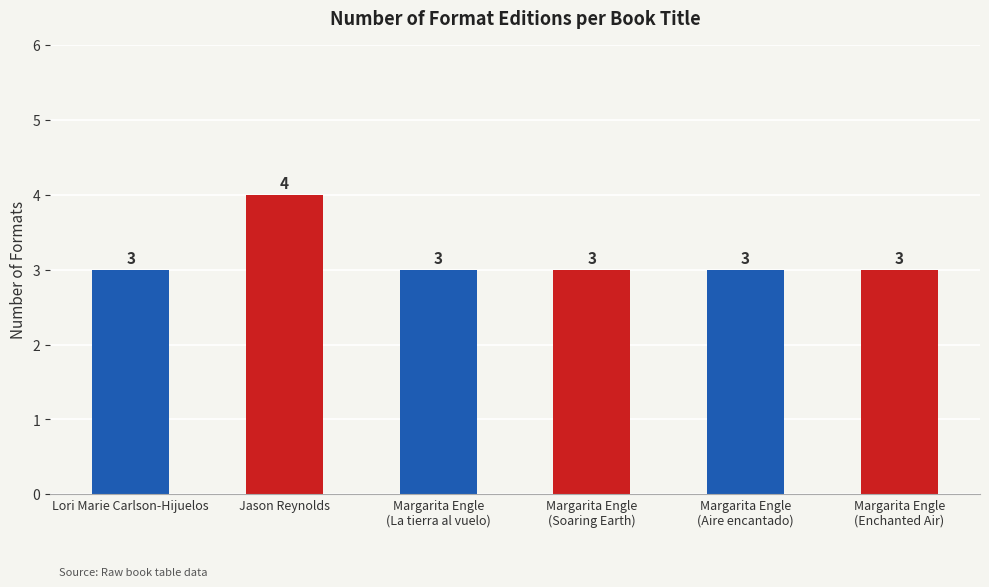

How many distinct data groups are displayed?

1